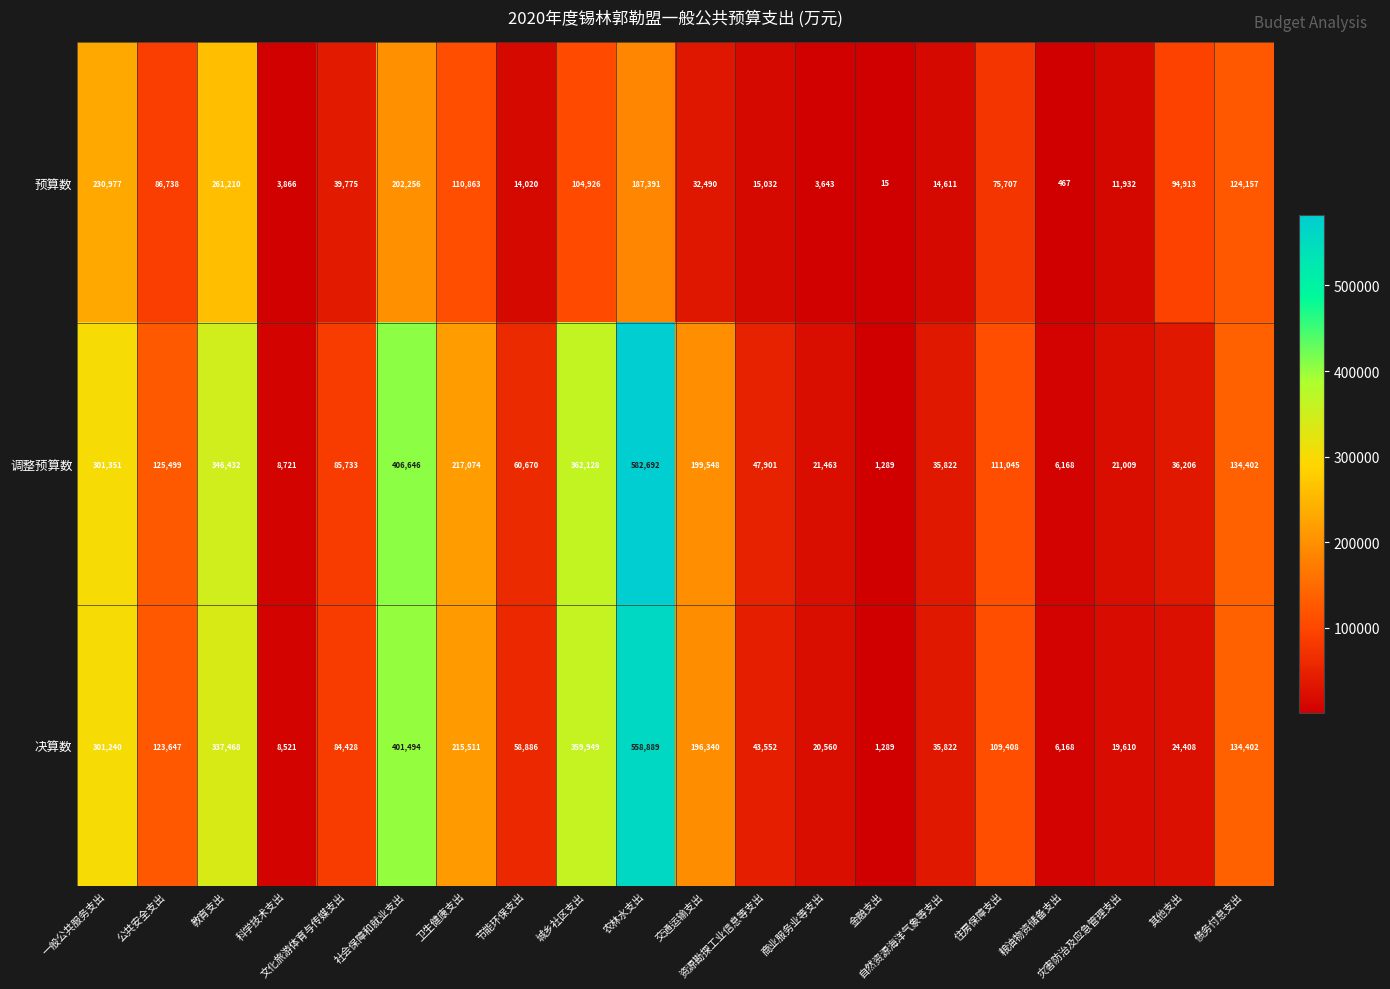

List the series in order of their peak value, highest first.

调整预算数, 决算数, 预算数